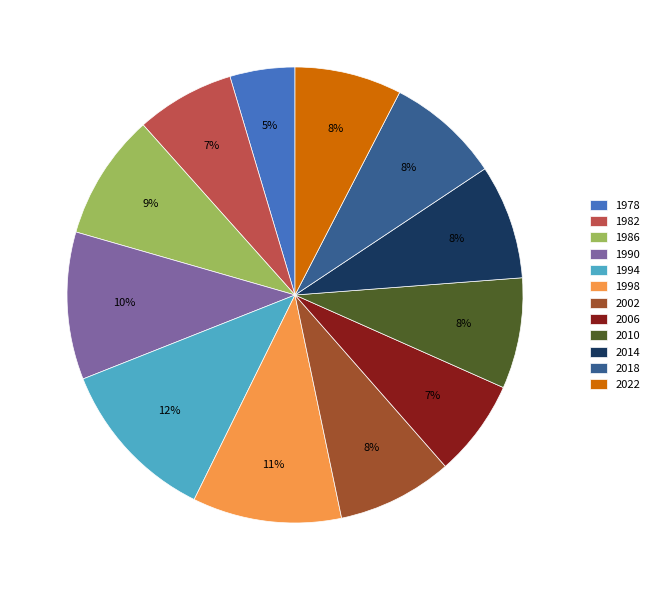

What percentage is the 1982 slice, to the nearest percent?

7%